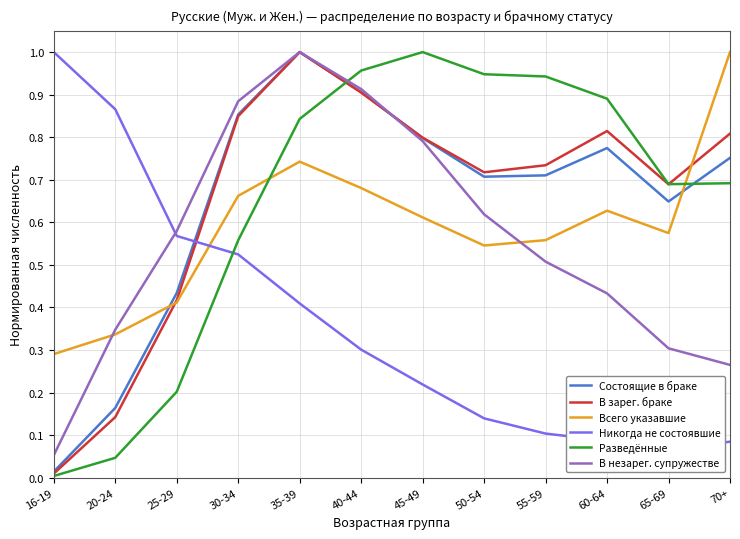

What is the difference between the maximum and minimum values in the В зарег. браке series?

1.0